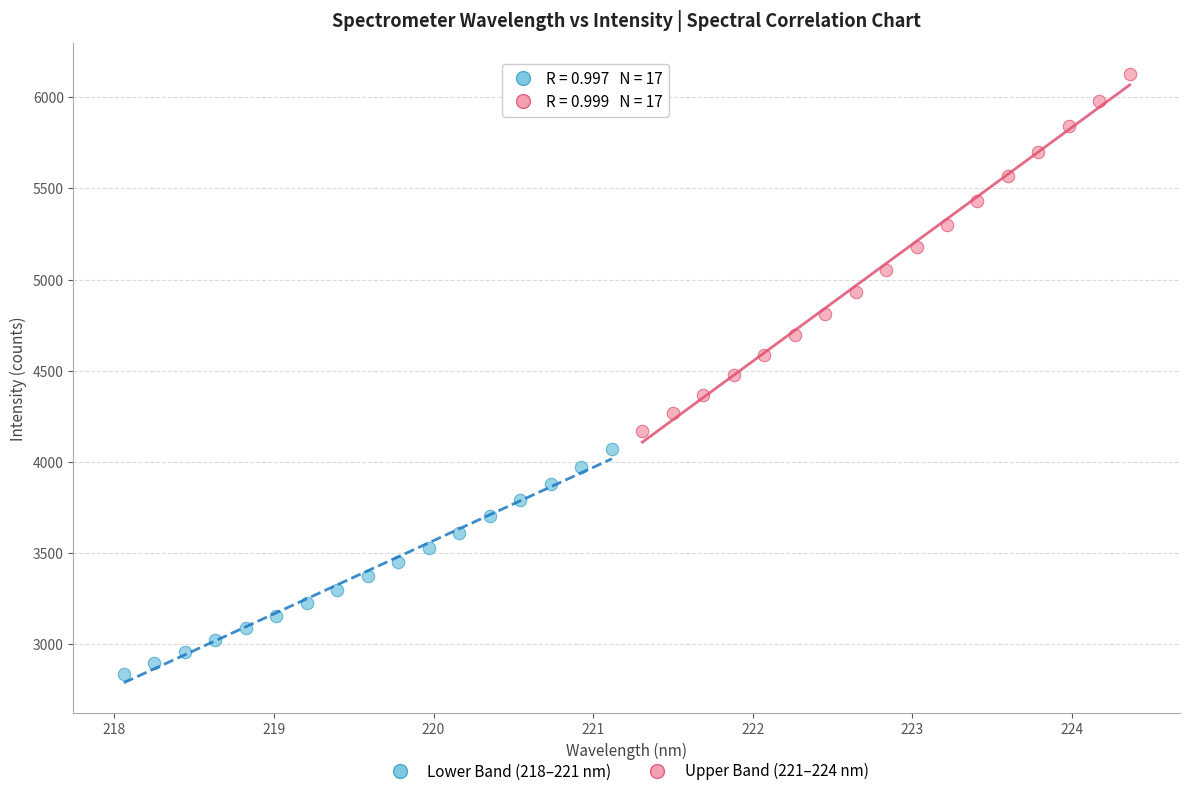

Which series reaches the minimum Y coordinate?

Lower Band (218–221 nm)